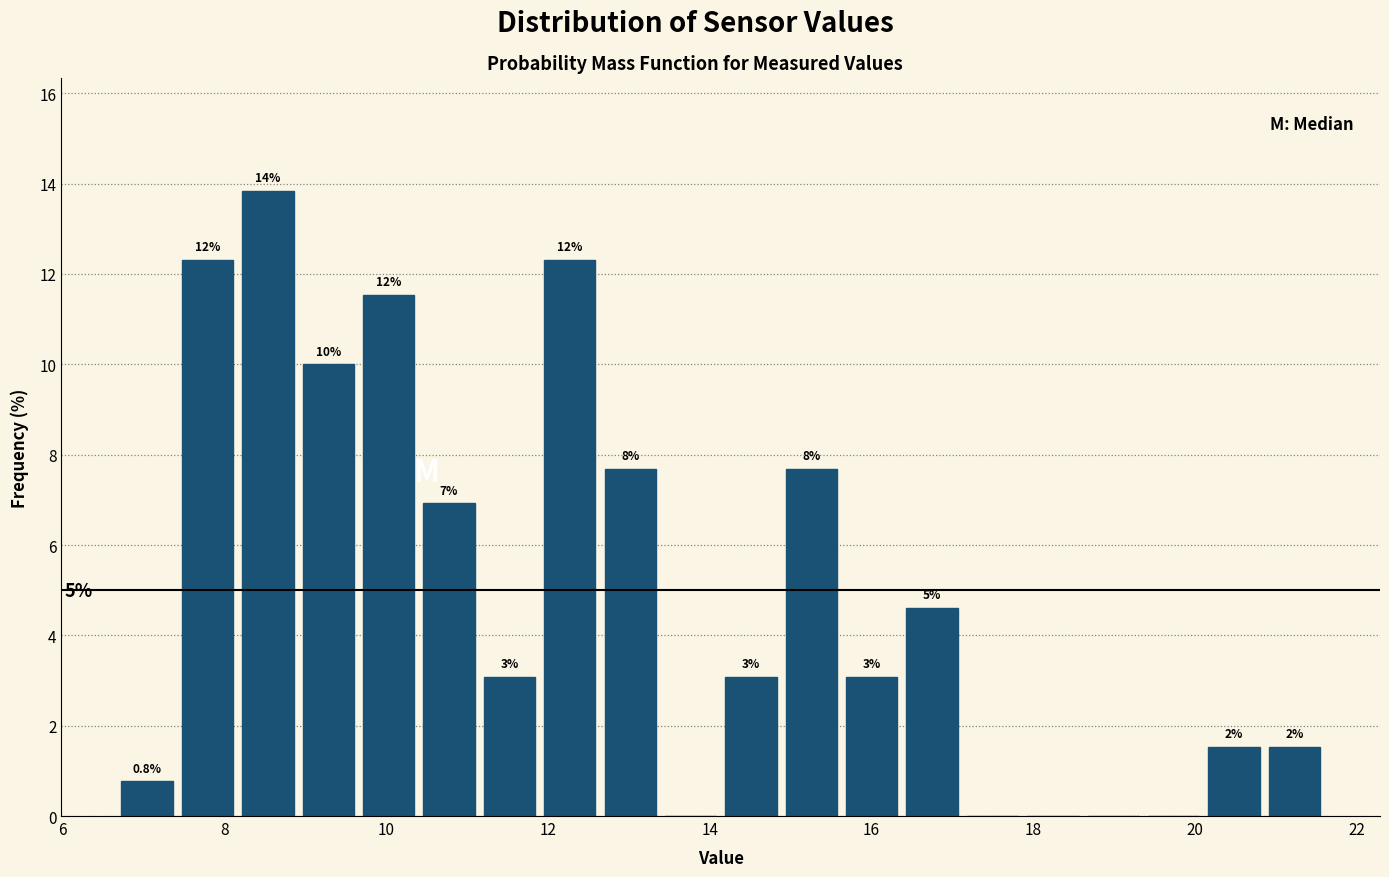

Around what value on the x-axis is the tallest bar? Give the approximate position of its centre, as read against the axis.

8.6